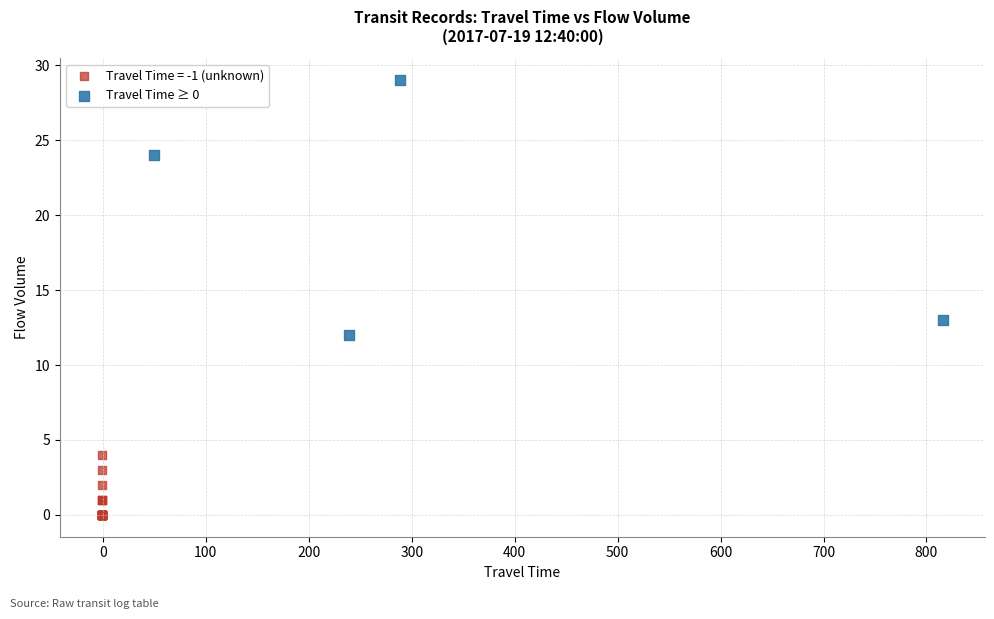

Which series reaches the minimum Y coordinate?

Travel Time = -1 (unknown)